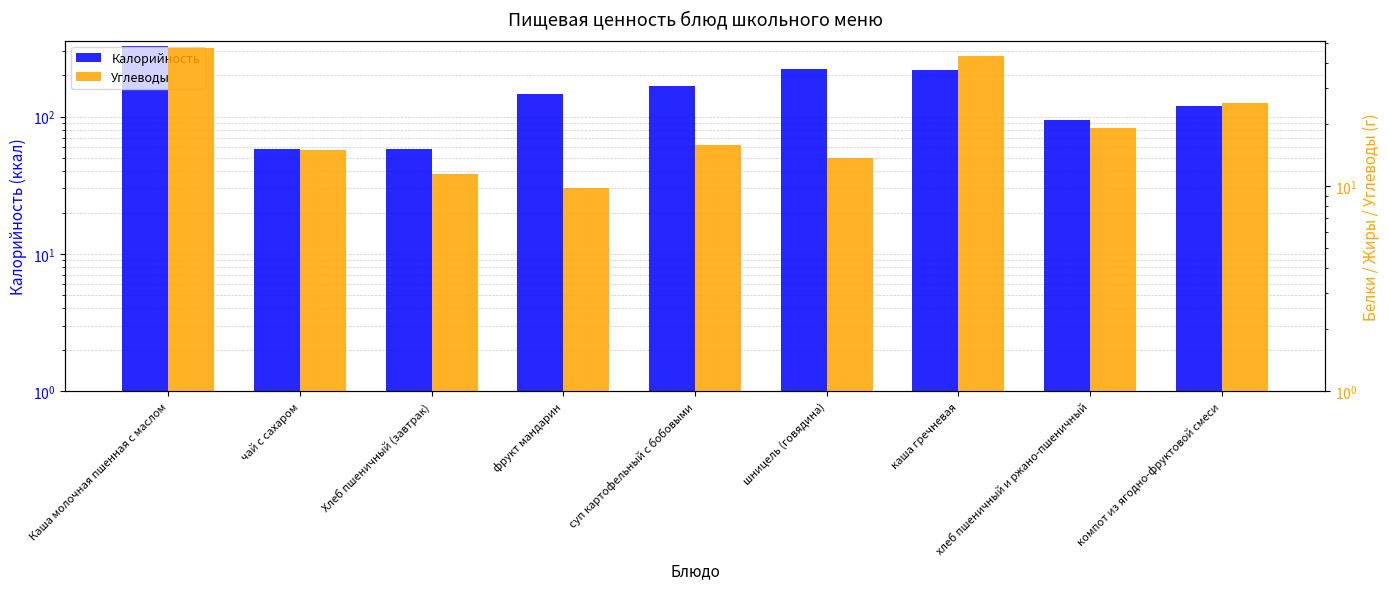

How many values in the Калорийность series exceed 147?

4